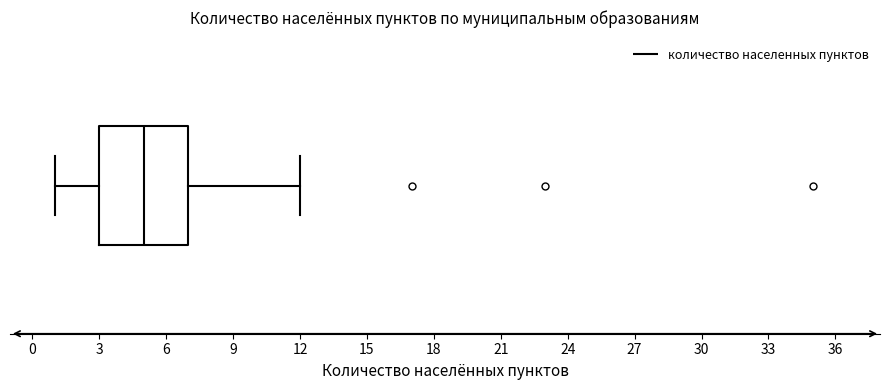

Where does the right whisker of the box end on the x-axis? The values are not printed on the chart, so give them approximately, as read against the axis.

12